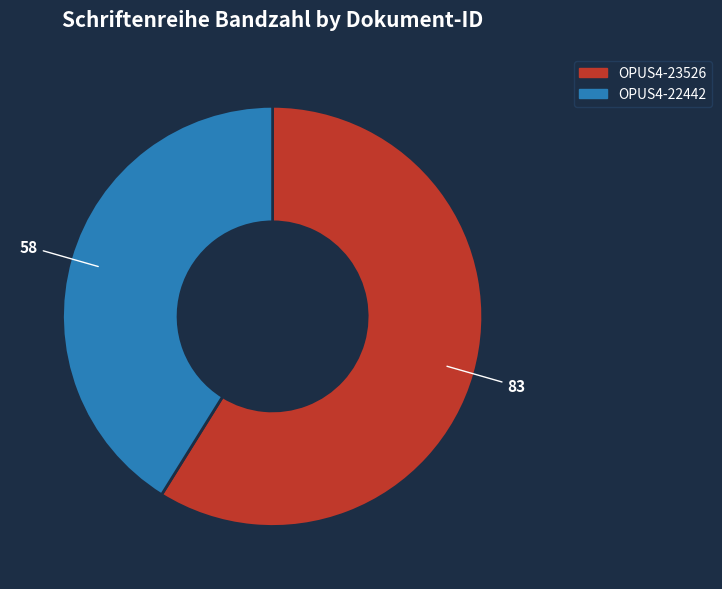

Rank the categories by value from highest to lowest.

OPUS4-23526, OPUS4-22442